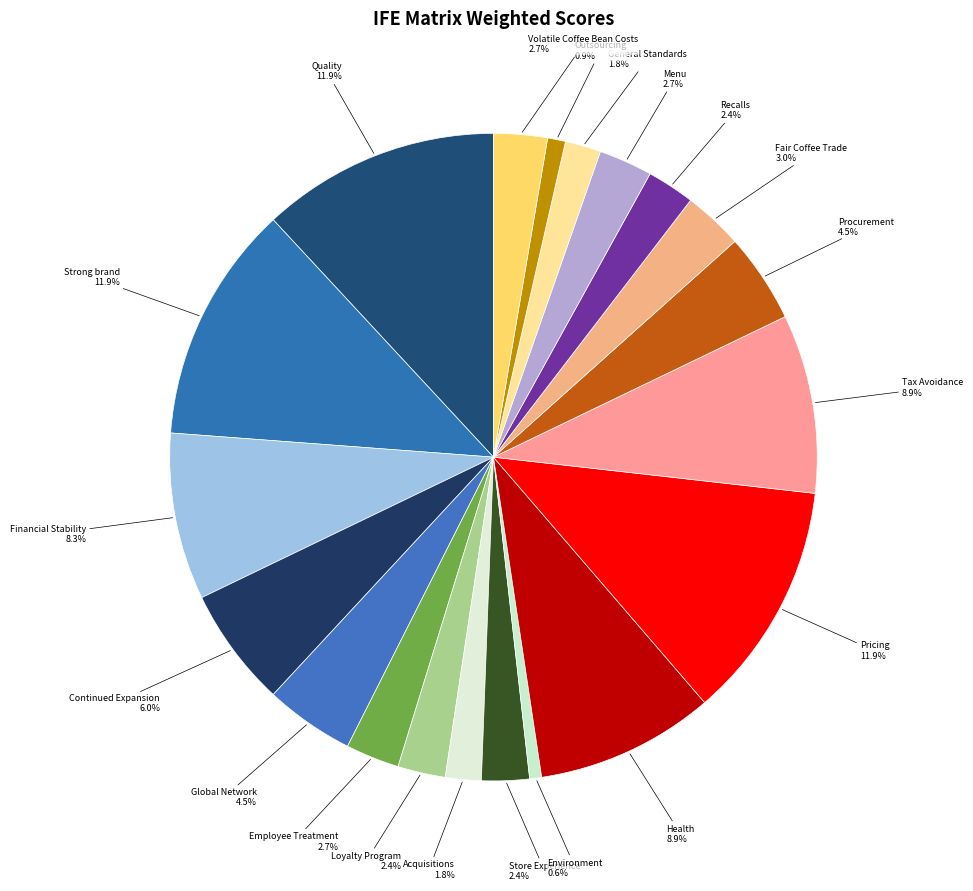

Does General Standards represent more than half of the total?

No